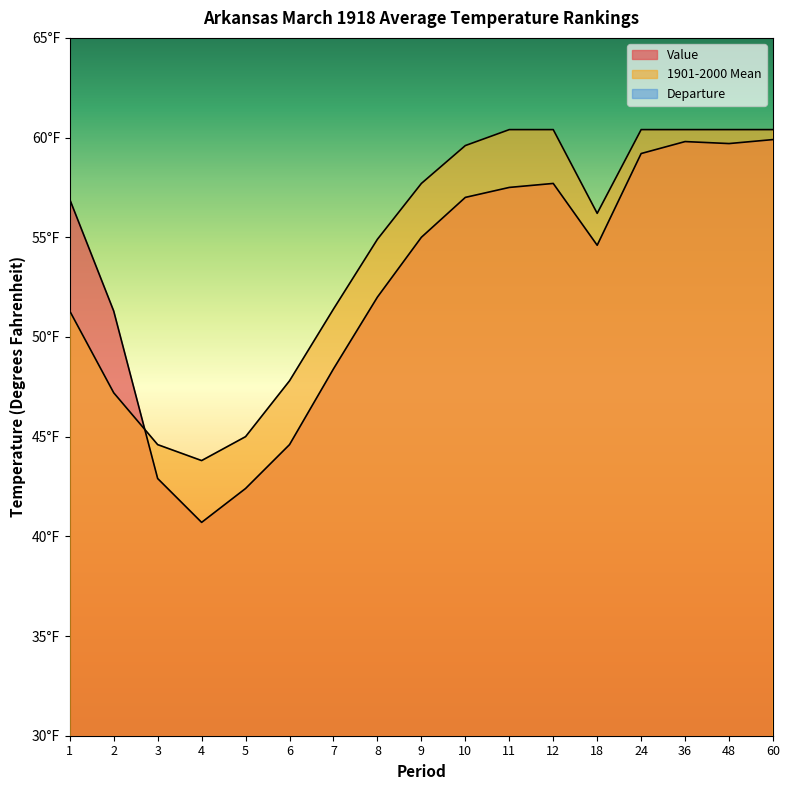

At which category is the sum across all series the highest?

60